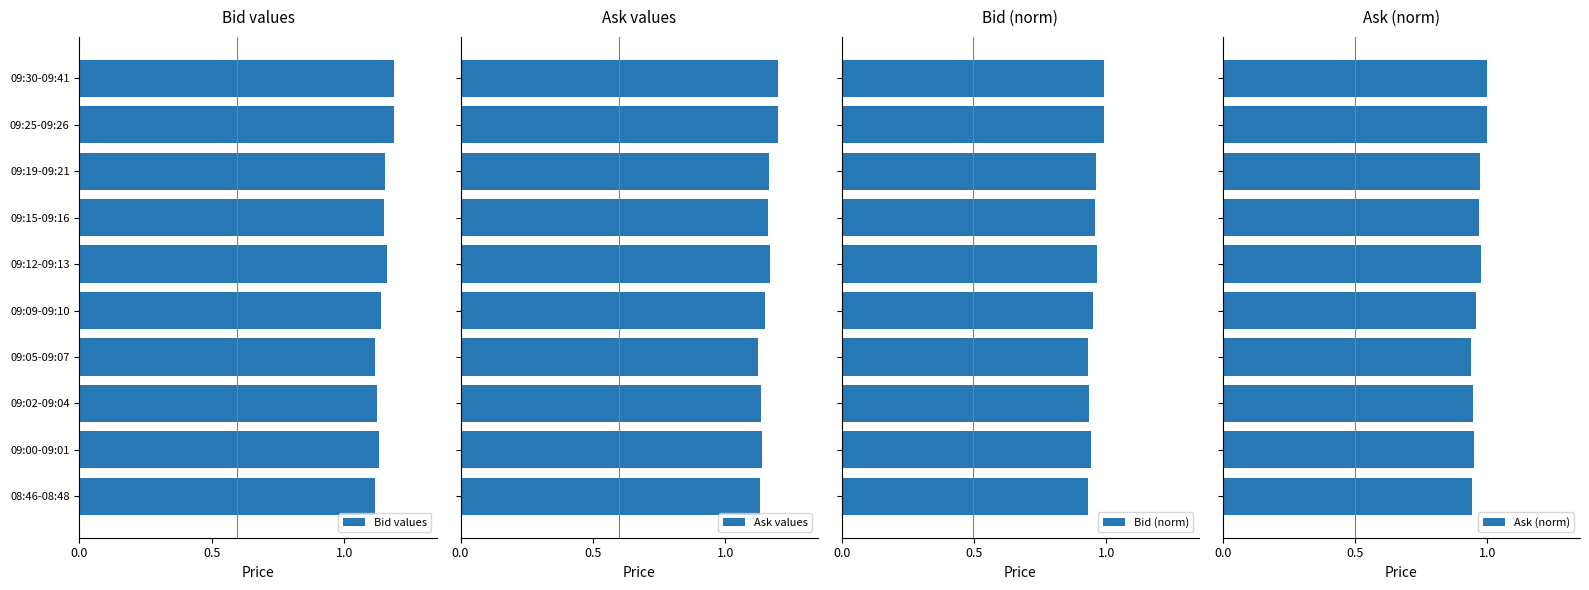

How many Ask values values are between 1 and 2?

10